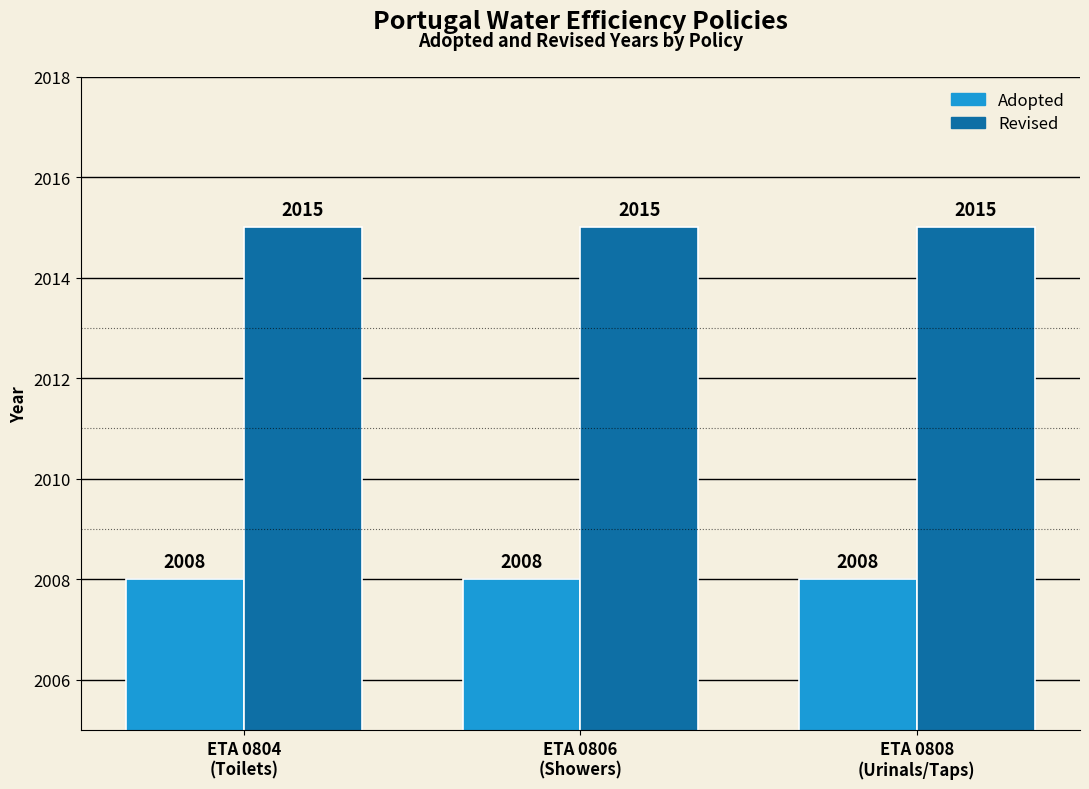

Reading left to right, list all the values displayed in this chart.

Adopted: ETA 0804
(Toilets)=2008	ETA 0806
(Showers)=2008	ETA 0808
(Urinals/Taps)=2008
Revised: ETA 0804
(Toilets)=2015	ETA 0806
(Showers)=2015	ETA 0808
(Urinals/Taps)=2015